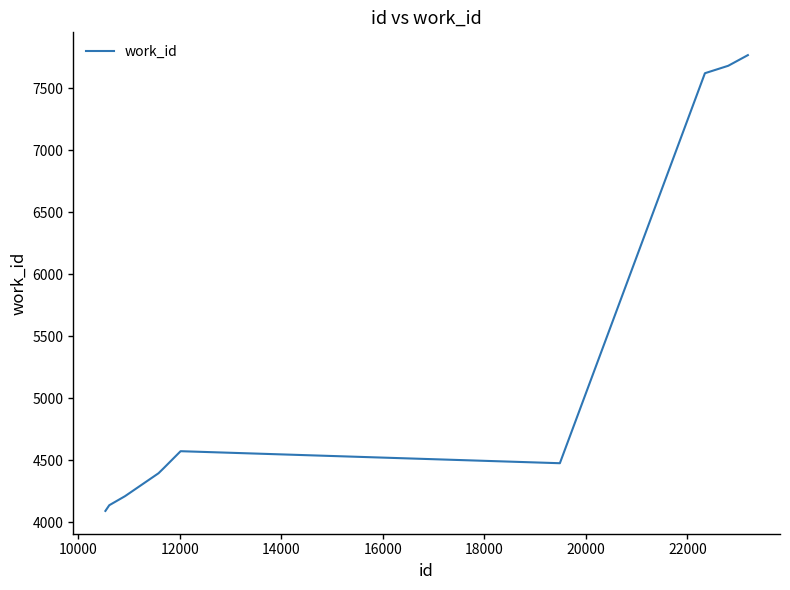

What is the difference between the maximum and minimum values?

3678